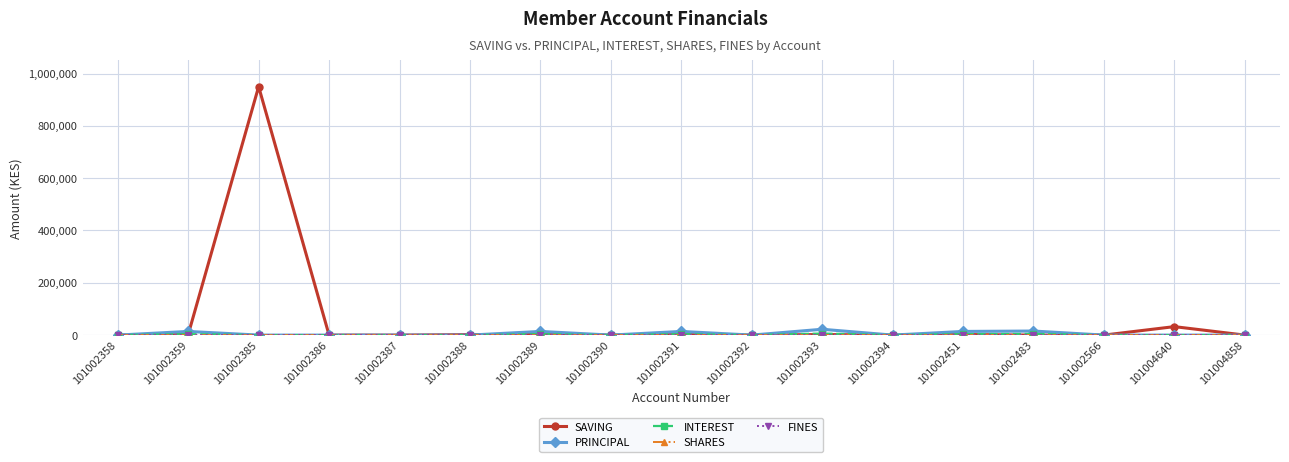

Which series changed the most between 101002392 and 101004640?

SAVING